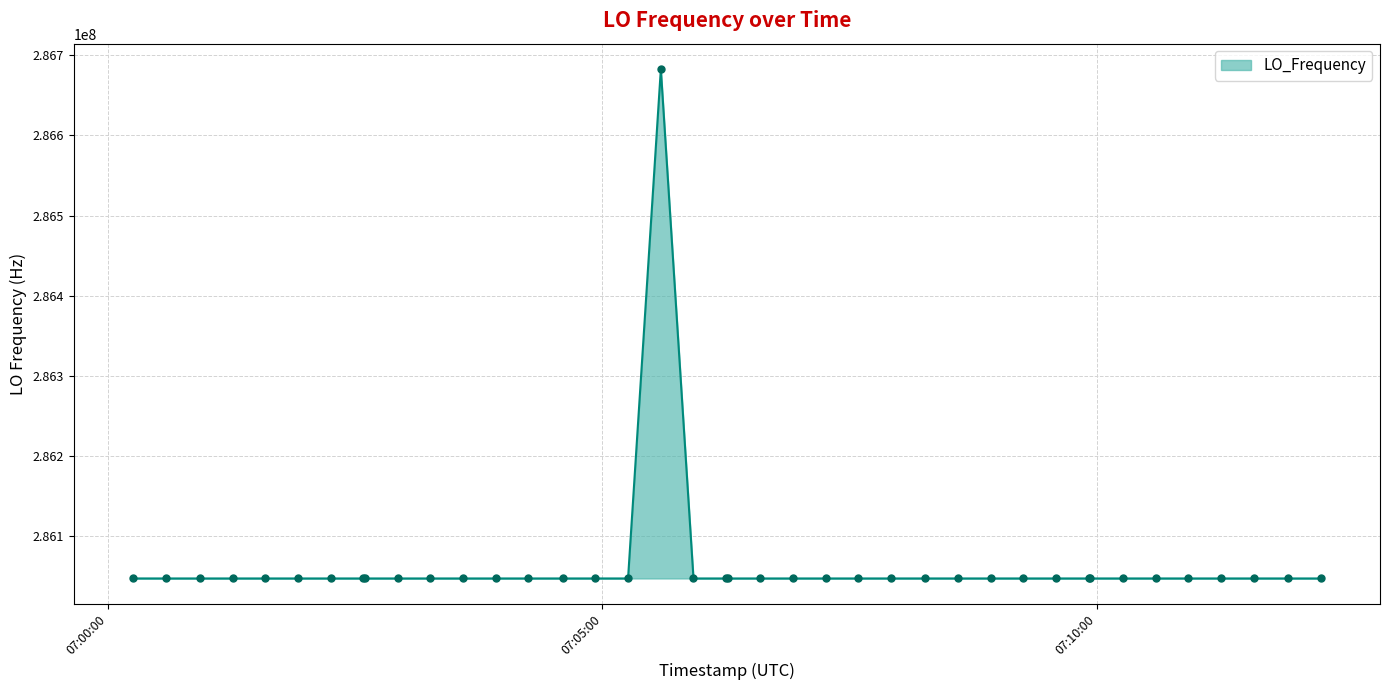

True or false: there are more than 0 points higher than both neighbors.

True